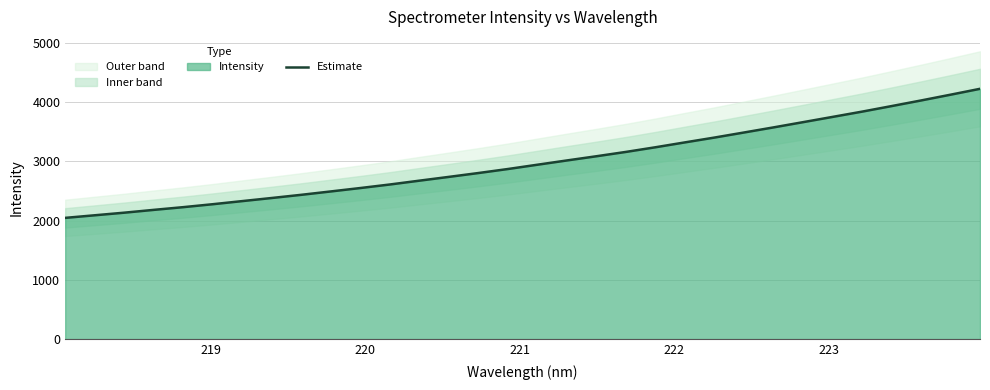

Reading right to left, extract all data points from this chart.

4221.6	4122.4	4025.1	3930.3	3836.8	3747.9	3659.3	3571.1	3485.1	3399.8	3318.5	3236.2	3157.7	3084.6	3013.7	2941.7	2869.2	2801.4	2736.3	2672.5	2608.0	2548.3	2490.8	2433.8	2380.2	2327.7	2275.1	2225.5	2179.5	2132.0	2088.1	2044.4